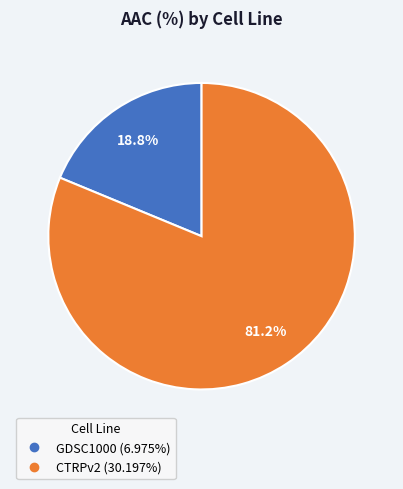

Which has a higher value, CTRPv2 or GDSC1000?

CTRPv2